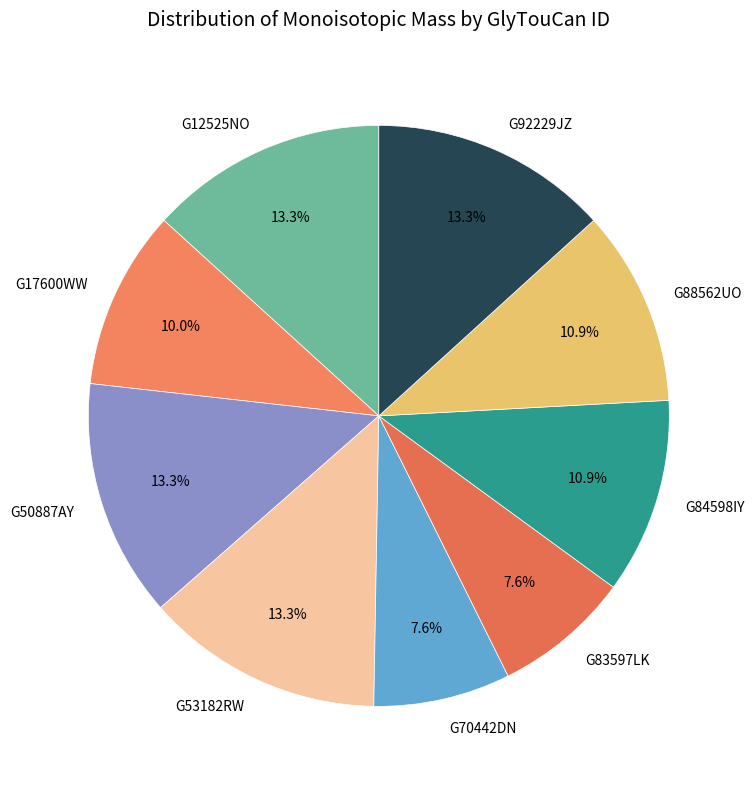

Does any single category account for the majority?

No